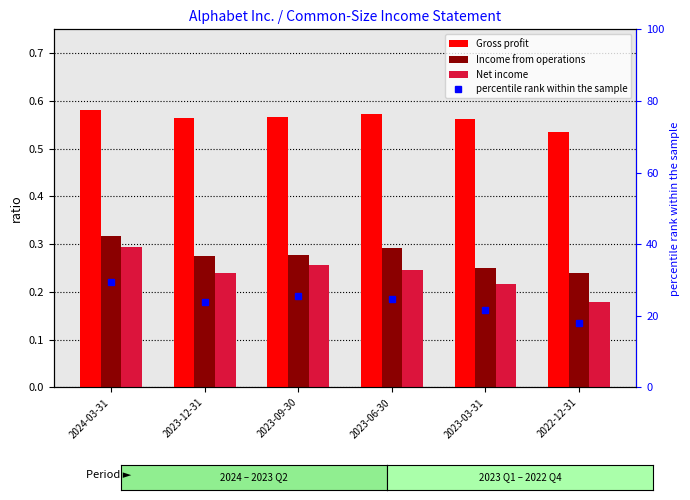

What is the approximate value of Gross profit at 2023-12-31?

0.6